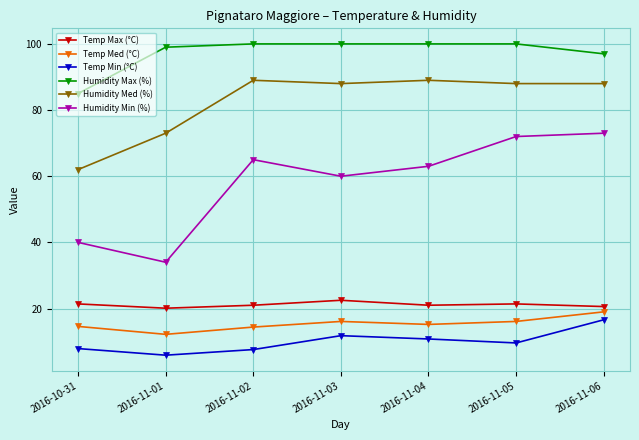

True or false: Humidity Max (%) and Temp Med (°C) cross at least once.

False